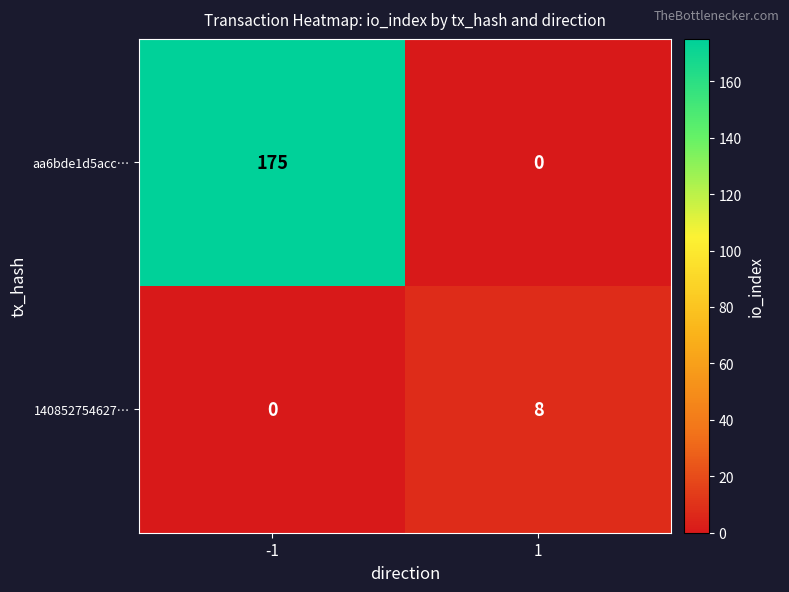

Reading right to left, what are all the values shown in this chart?

aa6bde1d5acc…: 0	175
140852754627…: 8	0